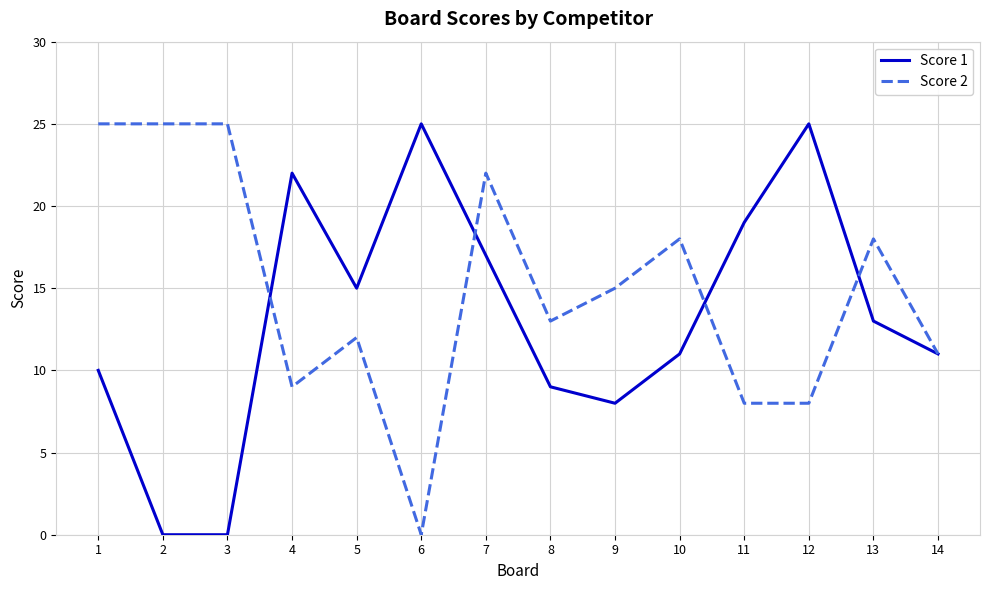

The Score 1 series shows -12 at 2. True or false?

False